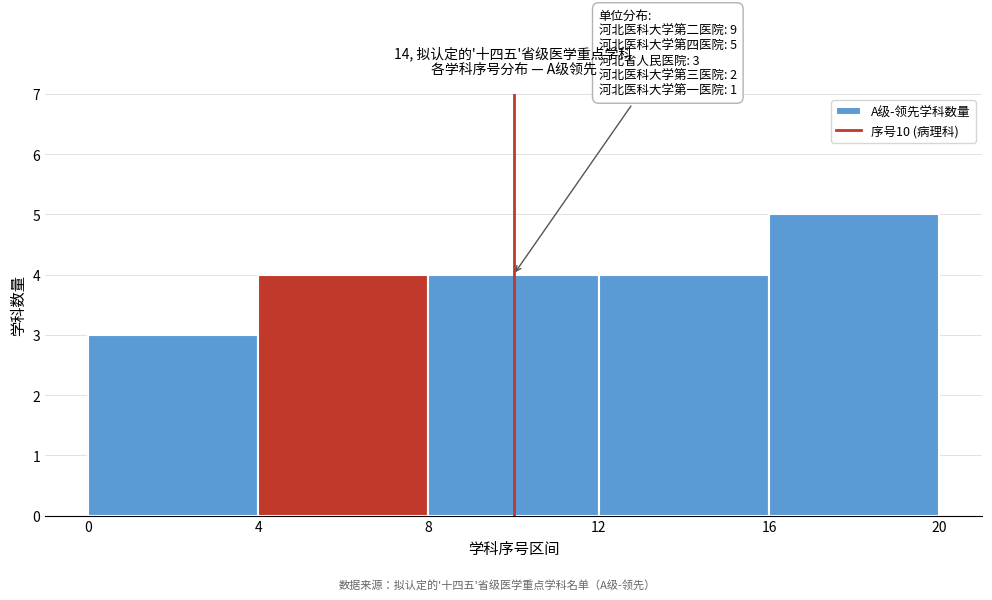

Which range on the x-axis has the tallest bar?

16 to 20